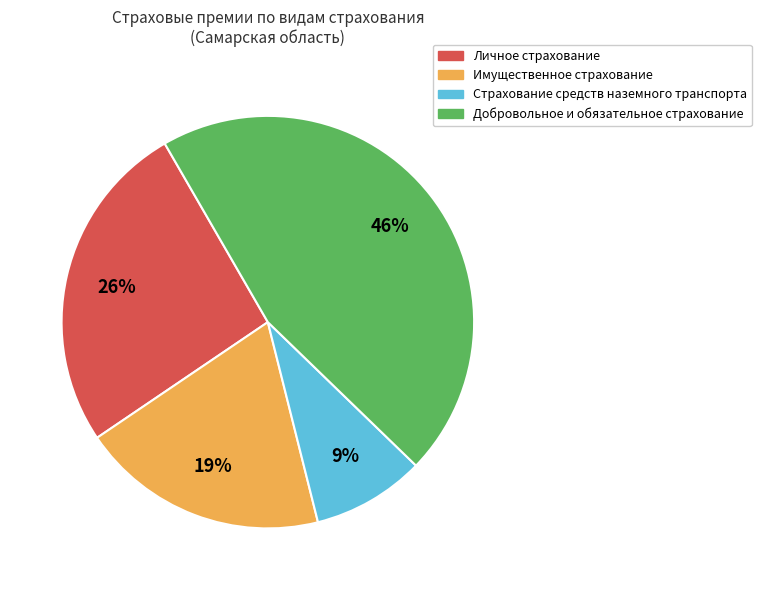

Is the sum of Имущественное страхование and Страхование средств наземного транспорта greater than half?

No